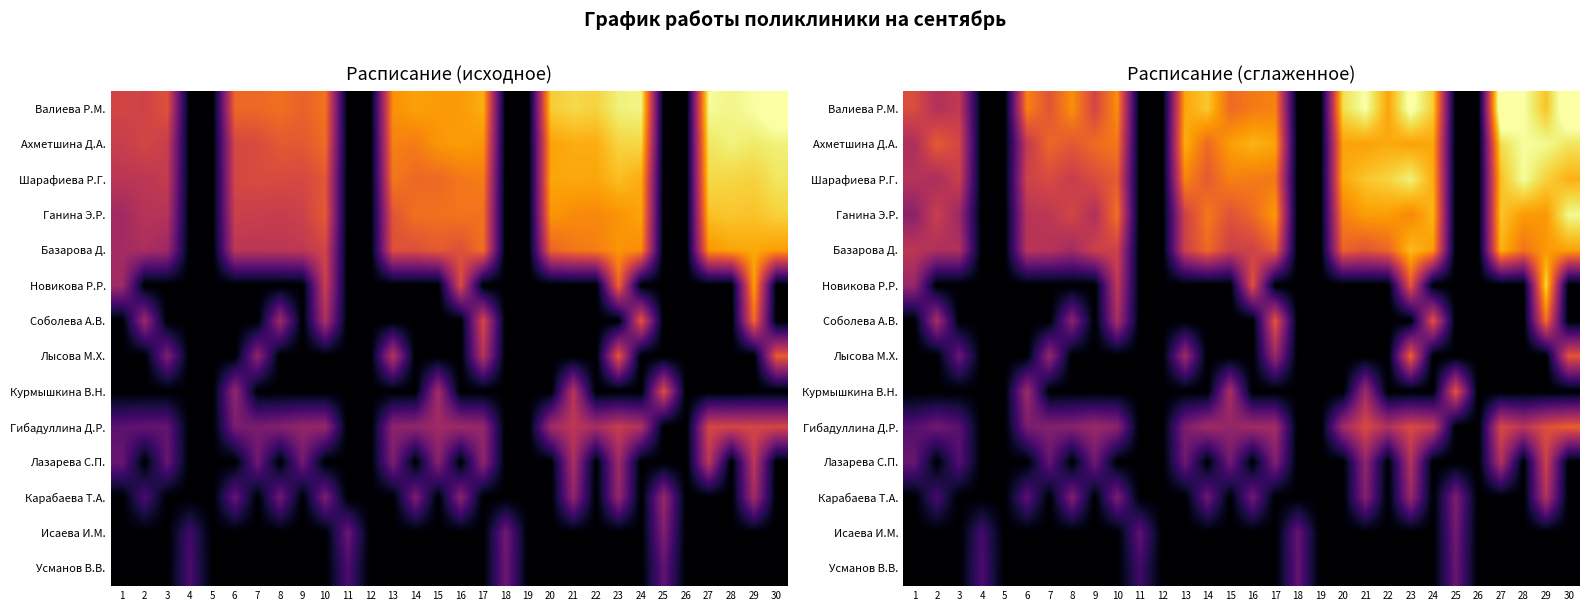

At how many categories does at least one series exceed 0?

26